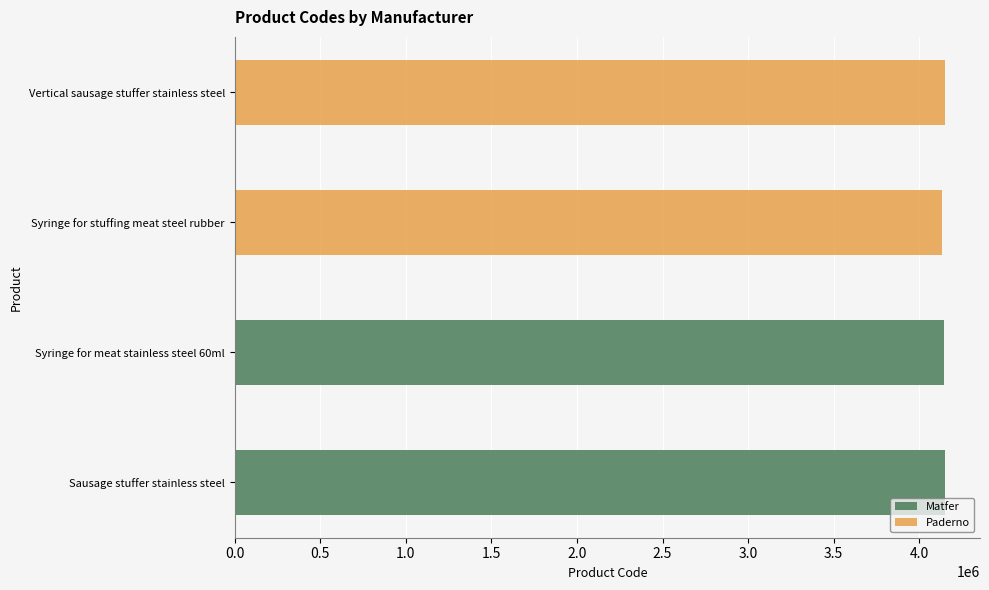

What is the difference between the highest and lowest values at Syringe for meat stainless steel 60ml?

4144716